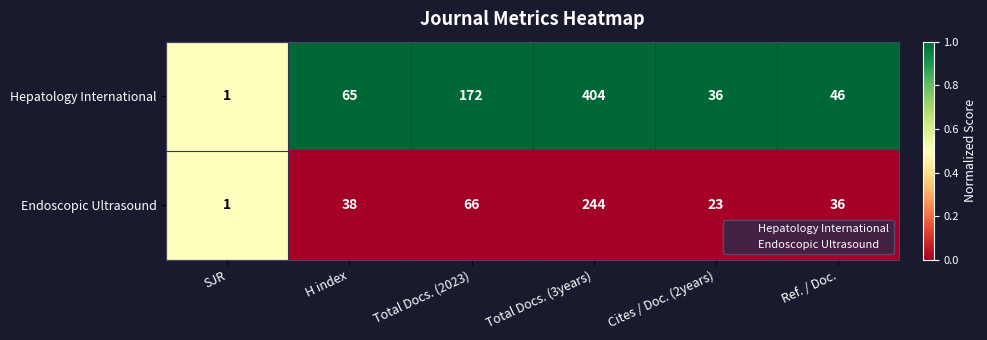

At which category is the sum across all series the highest?

Total Docs. (3years)